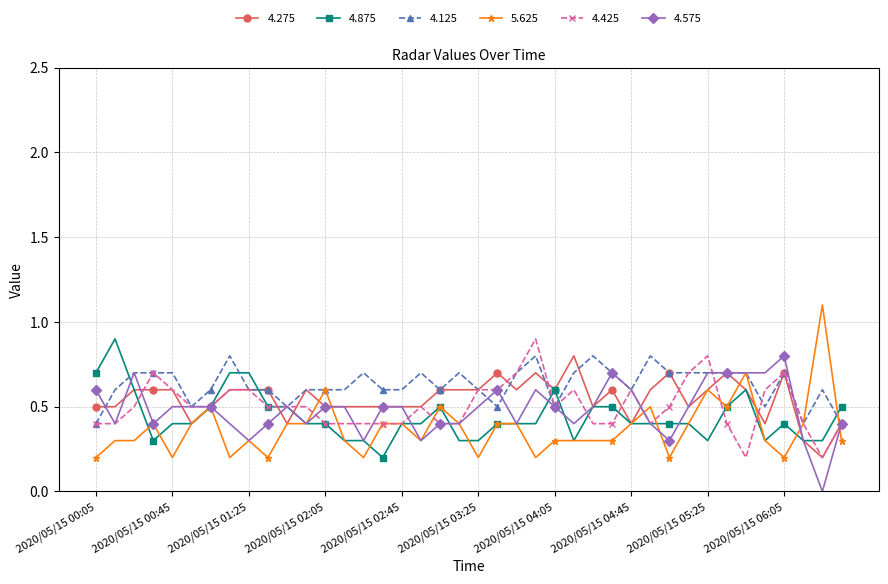

True or false: 4.575 and 4.275 cross at least once.

True